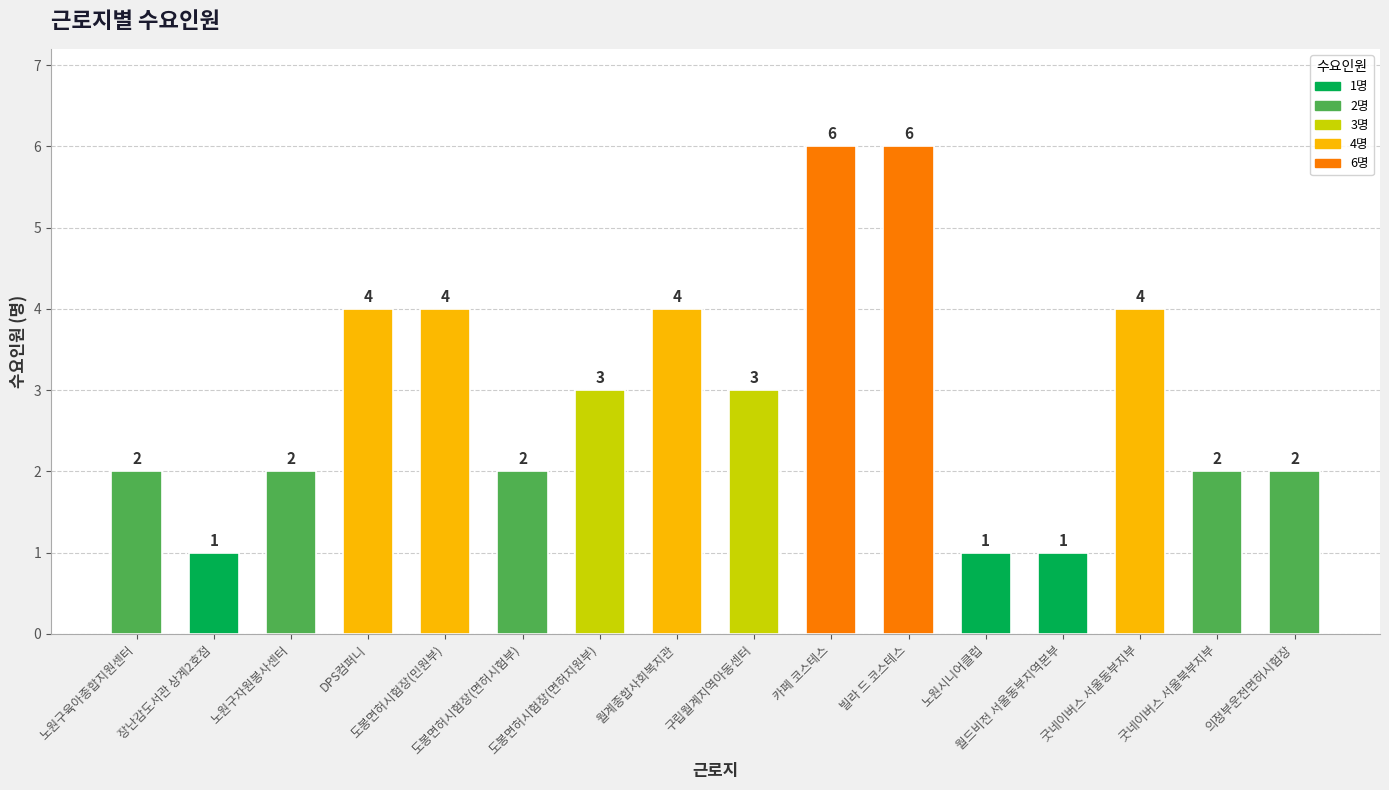

How many distinct data groups are displayed?

1